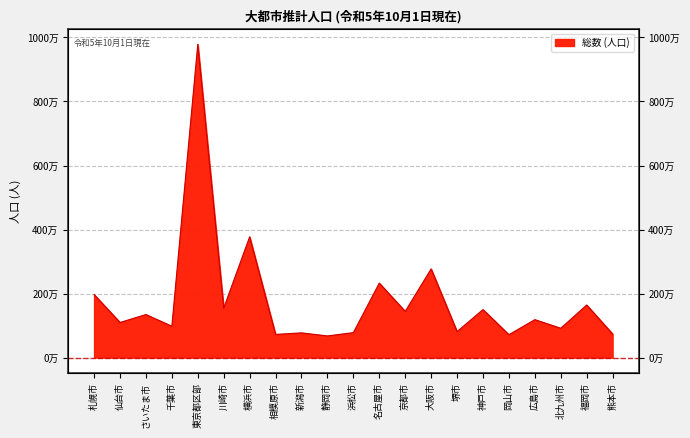

Which category has the lowest value across all series?

静岡市